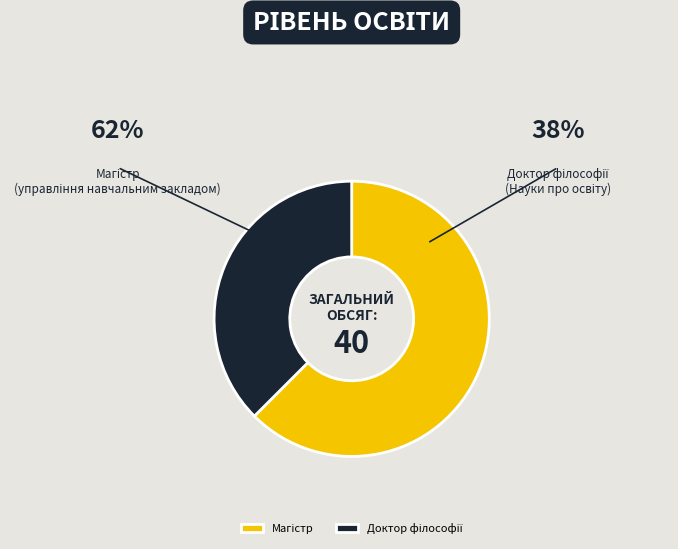

Does any single category account for the majority?

Yes